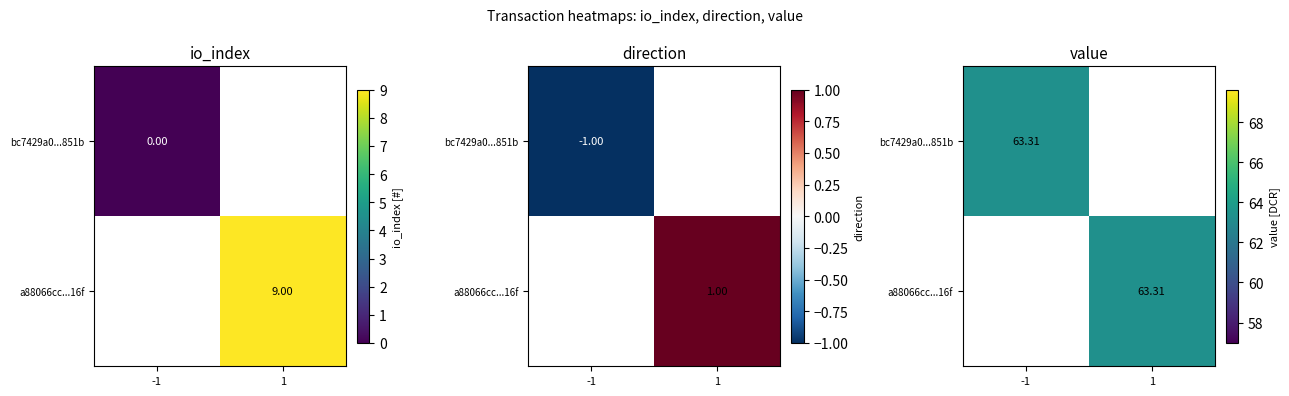

What is the difference between the second highest and second lowest values in the a88066cc4edd4d082c141c0469daeb2e75f216f series?

8.0